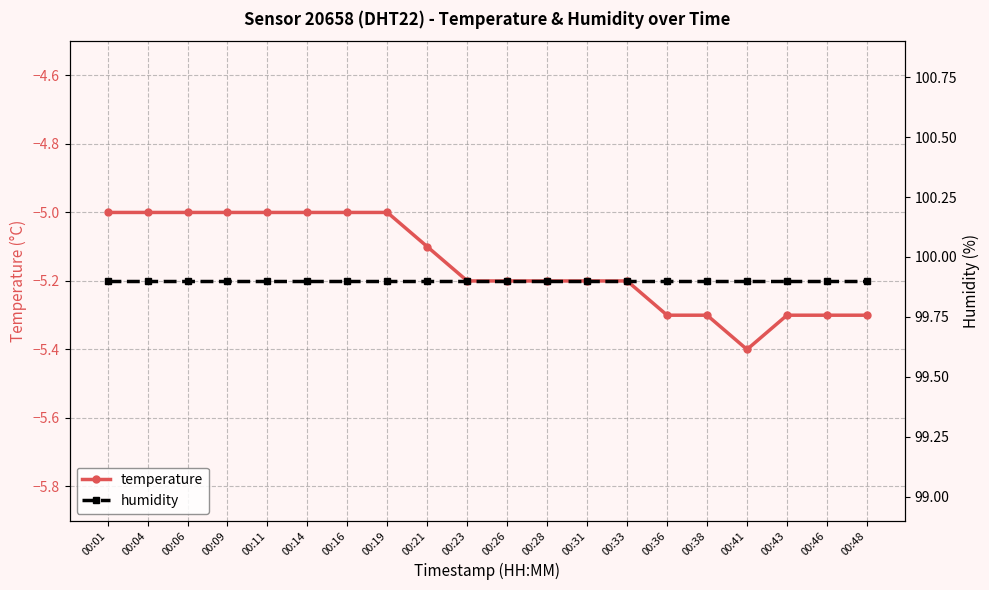

True or false: humidity and temperature intersect in this chart.

False